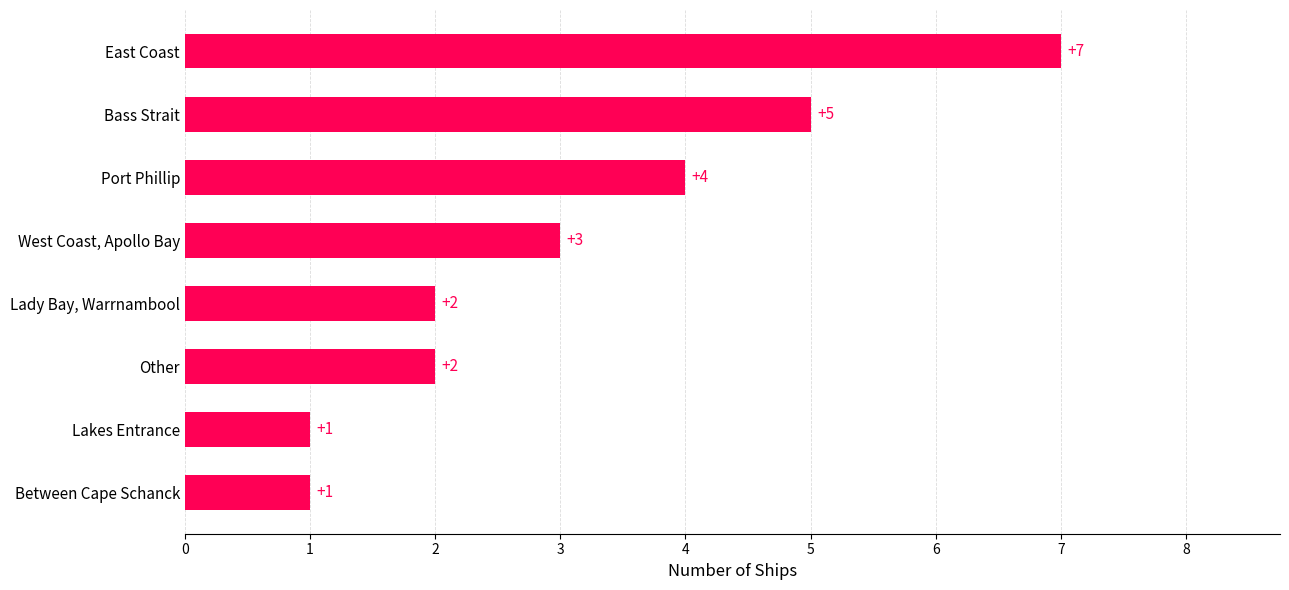

Reading top to bottom, list all the values displayed in this chart.

7	5	4	3	2	2	1	1